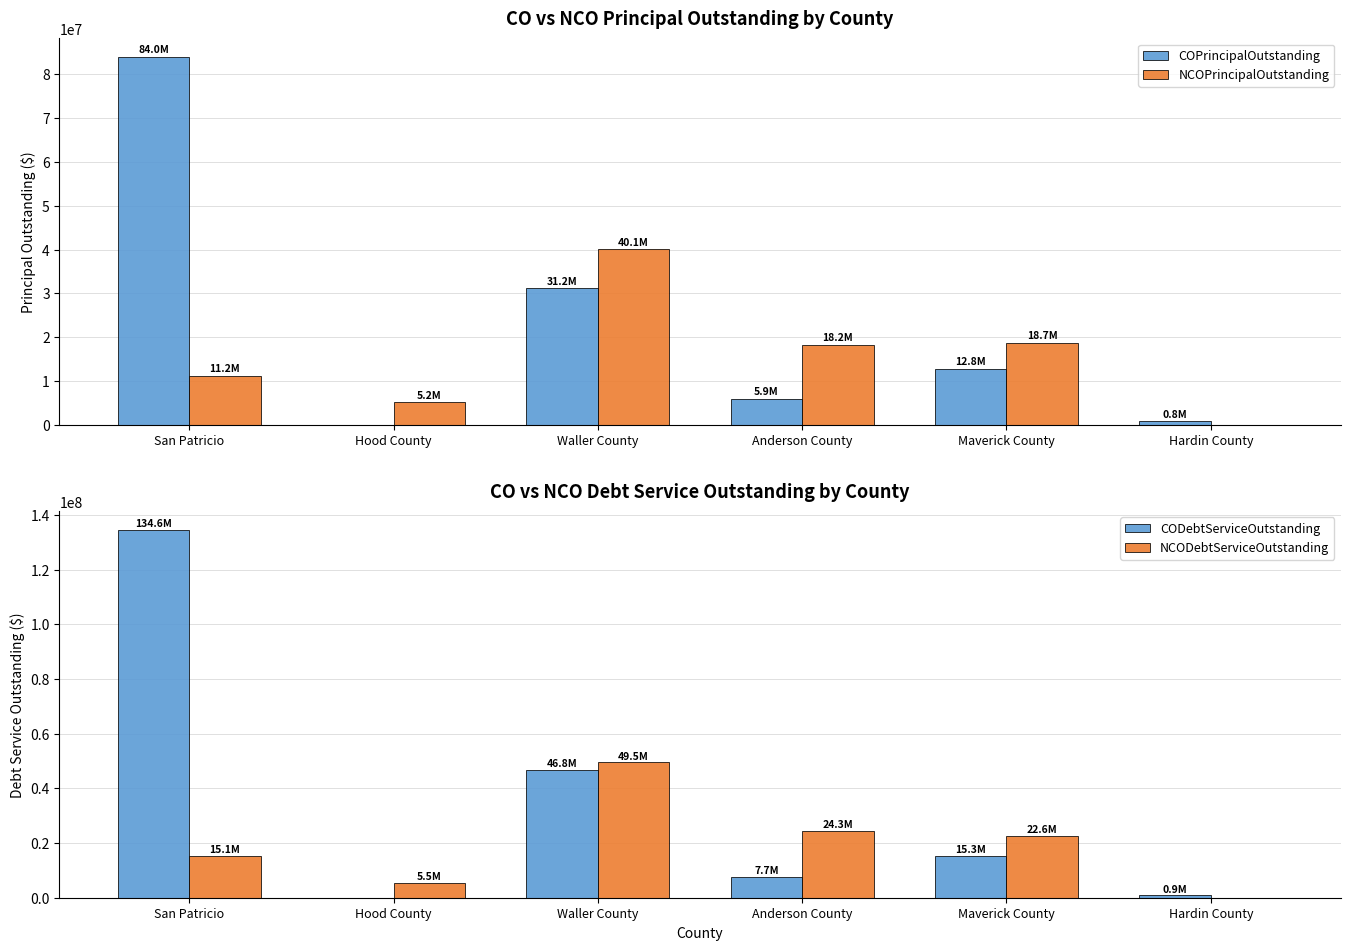

What are all the series names shown in the legend?

COPrincipalOutstanding, NCOPrincipalOutstanding, CODebtServiceOutstanding, NCODebtServiceOutstanding